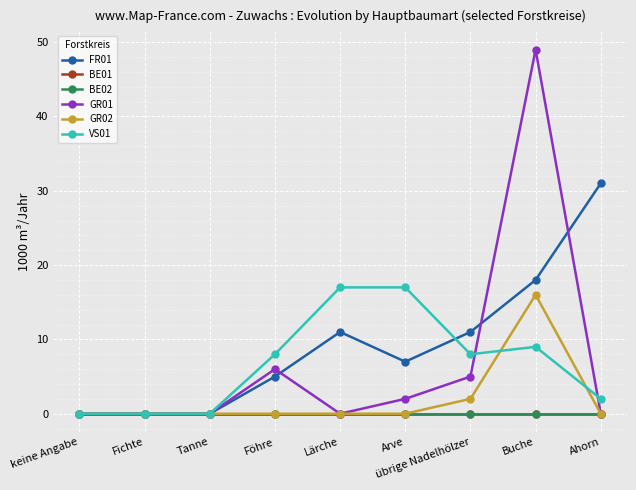

Is this an area chart (filled region under the line)?

No